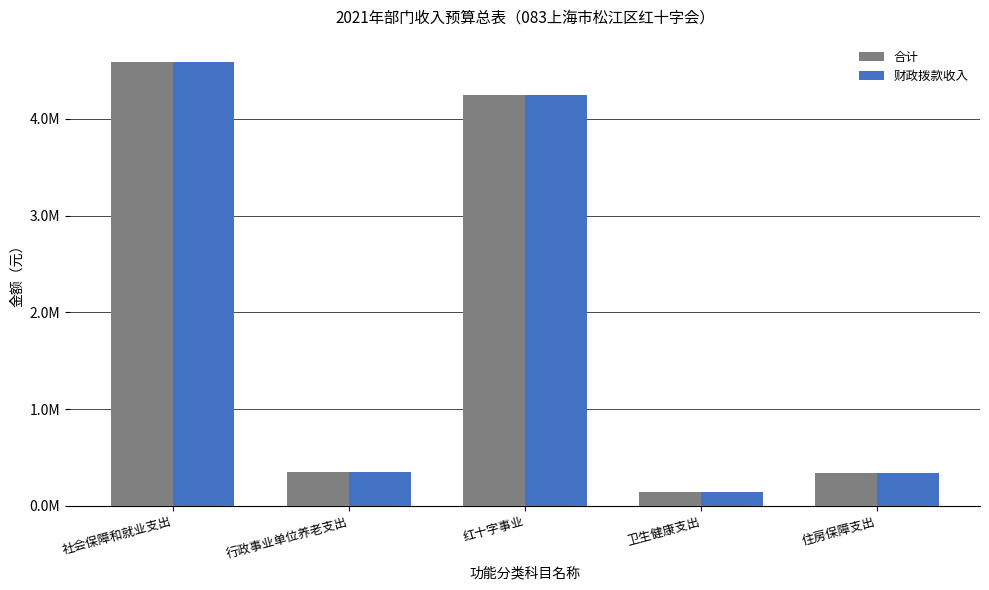

What value does the 财政拨款收入 series have at 红十字事业?

4242433.5